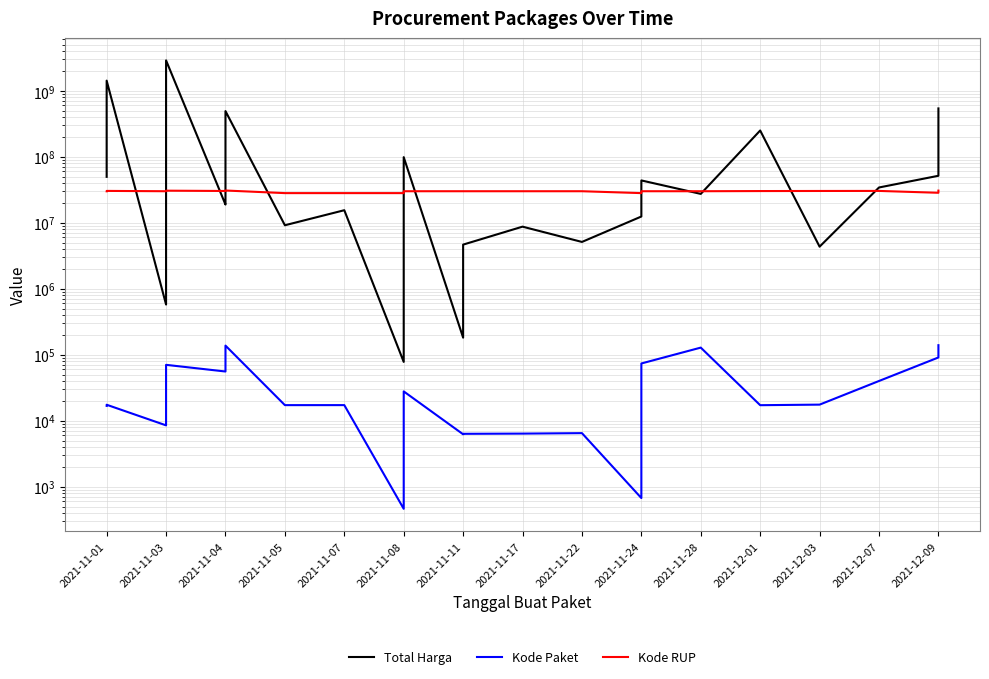

True or false: Kode Paket has a value of 8114 at 16.

False